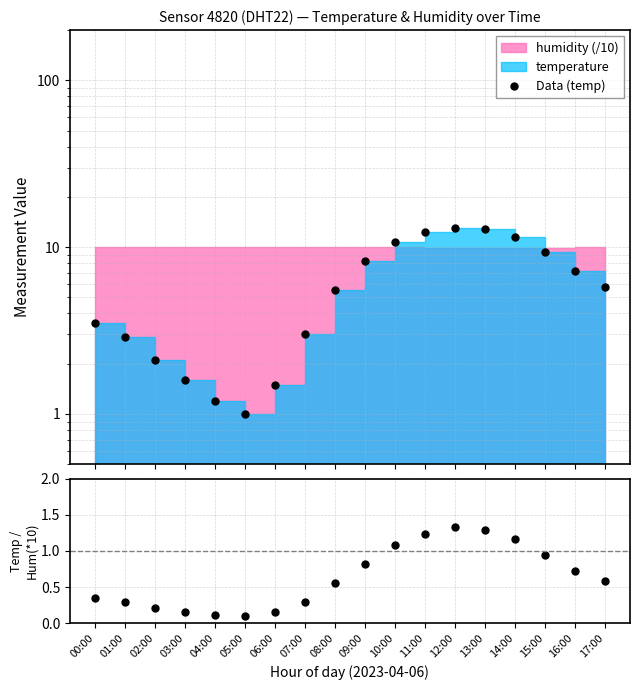

Rank the categories by Data (temp) value from highest to lowest.

12:00, 13:00, 11:00, 14:00, 10:00, 15:00, 09:00, 16:00, 17:00, 08:00, 00:00, 07:00, 01:00, 02:00, 03:00, 06:00, 04:00, 05:00